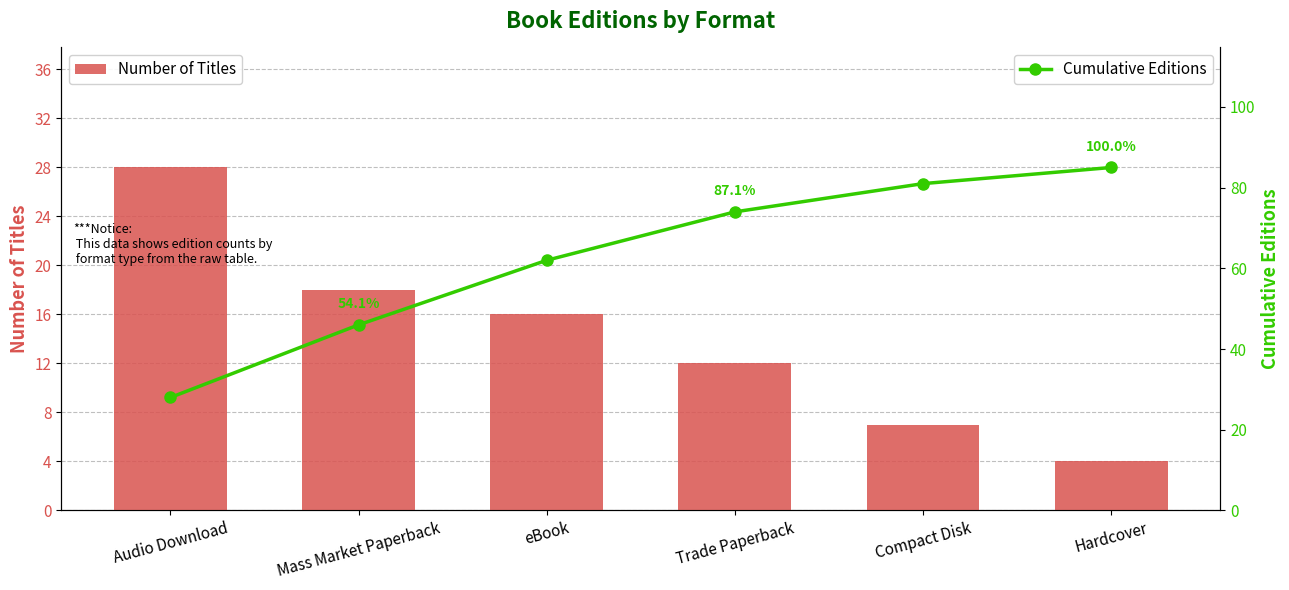

Which series has the largest total across all categories?

Cumulative Editions